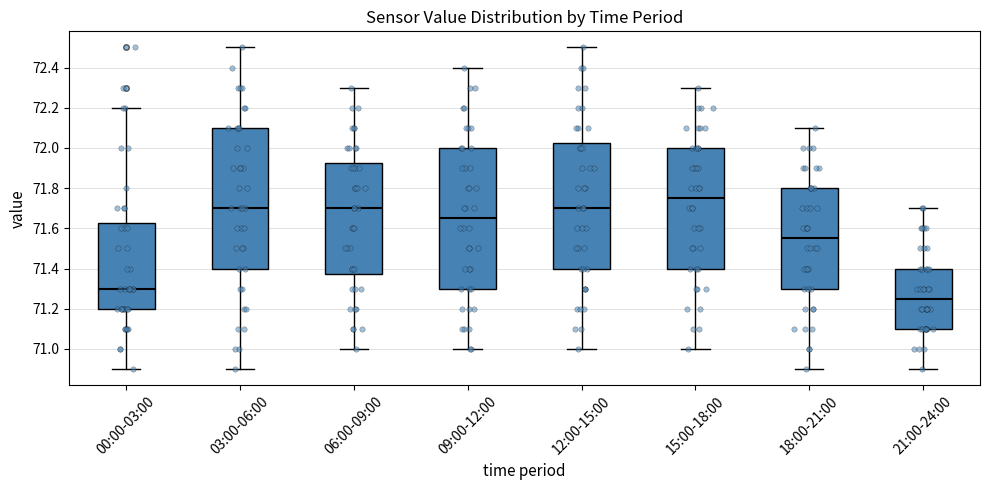

Reading left to right, transcribe this box plot: for each box, give where its median line is, the range the box spans, and where its two whiskers end, as read against the y-axis. The values are not printed on the chart, so give them approximately, as read against the axis.

00:00-03:00: median 71.30, box 71.20 to 71.62, whiskers 70.90 to 72.20
03:00-06:00: median 71.70, box 71.40 to 72.10, whiskers 70.90 to 72.50
06:00-09:00: median 71.70, box 71.38 to 71.92, whiskers 71.00 to 72.30
09:00-12:00: median 71.66, box 71.30 to 72.00, whiskers 71.00 to 72.40
12:00-15:00: median 71.70, box 71.40 to 72.02, whiskers 71.00 to 72.50
15:00-18:00: median 71.76, box 71.40 to 72.00, whiskers 71.00 to 72.30
18:00-21:00: median 71.56, box 71.30 to 71.80, whiskers 70.90 to 72.10
21:00-24:00: median 71.26, box 71.10 to 71.40, whiskers 70.90 to 71.70